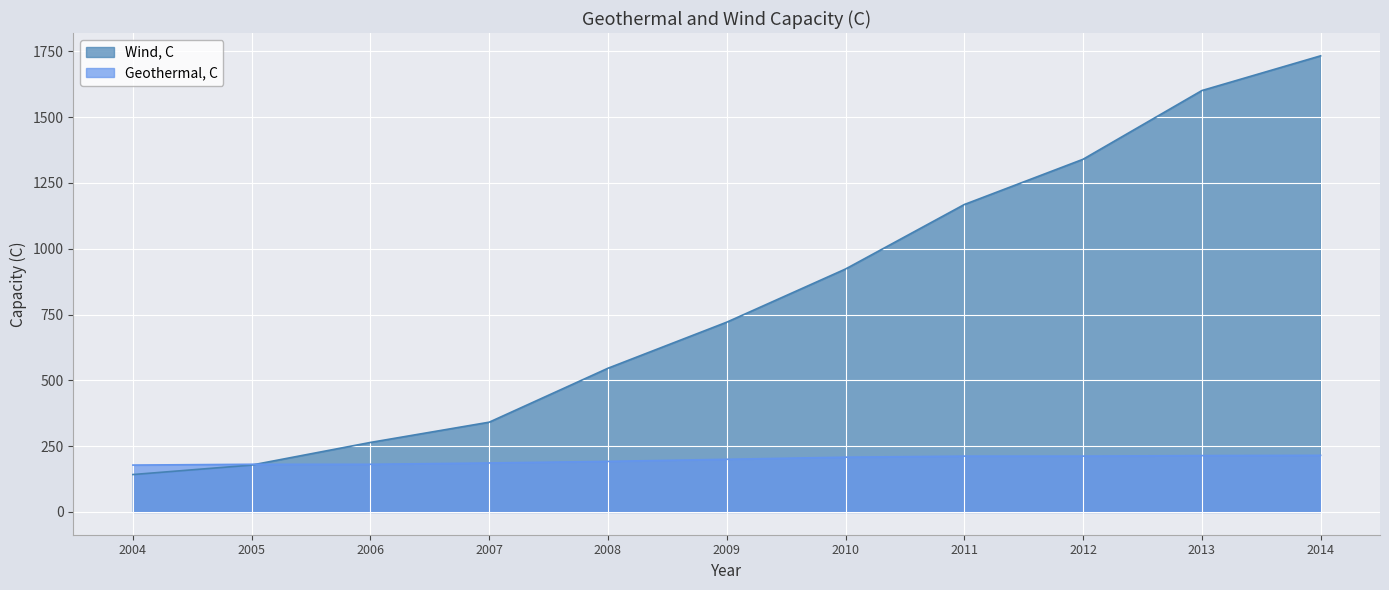

What is the value of the Wind, C point at the 2nd from the left?

178